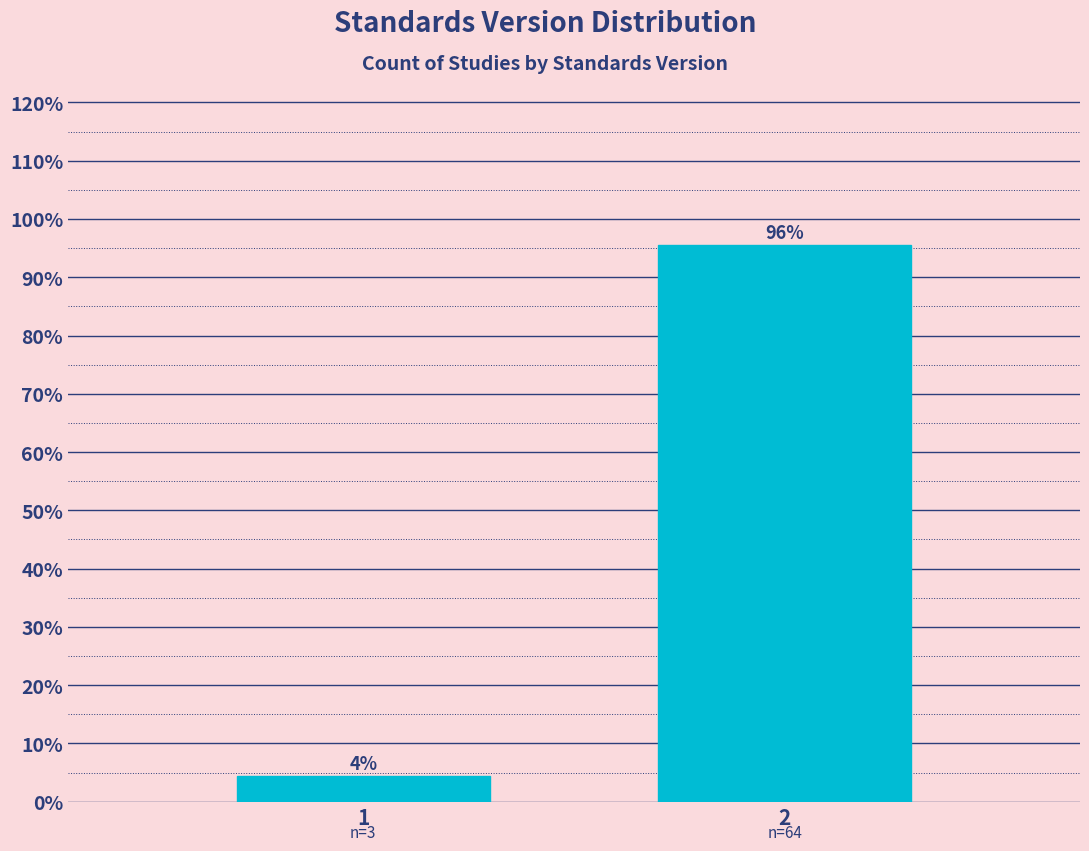

What is the value of the 2nd bar from the left?

95.5